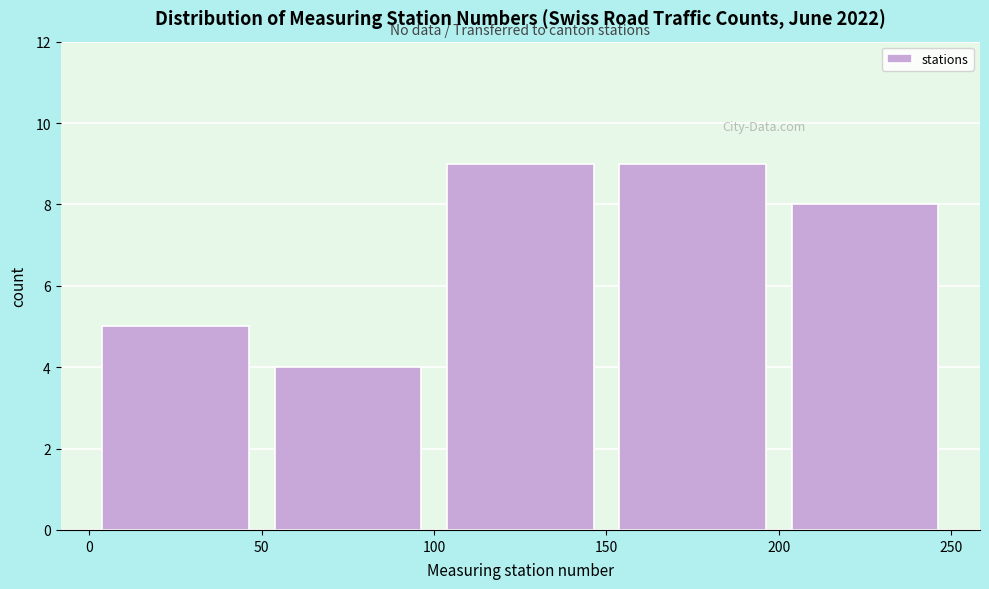

How tall is the bar that spans 200 to 250 on the x-axis? The values are not printed on the chart, so give them approximately, as read against the axis.

8